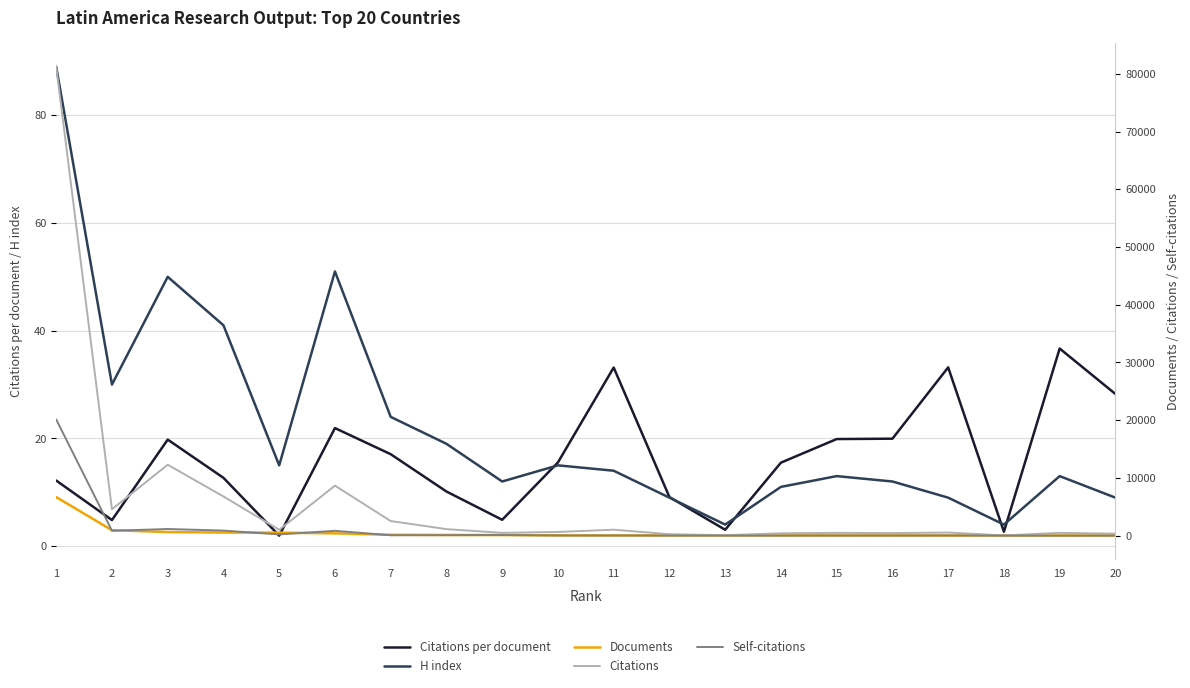

List the labels in order of Citations value, largest first.

1, 3, 6, 4, 2, 7, 8, 11, 5, 10, 17, 9, 15, 19, 16, 14, 20, 12, 13, 18